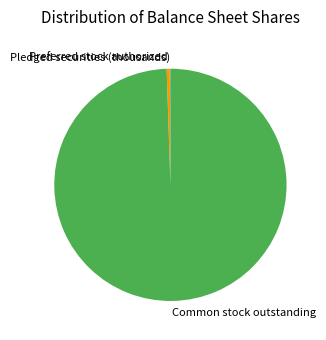

Does Common stock outstanding represent more than half of the total?

Yes